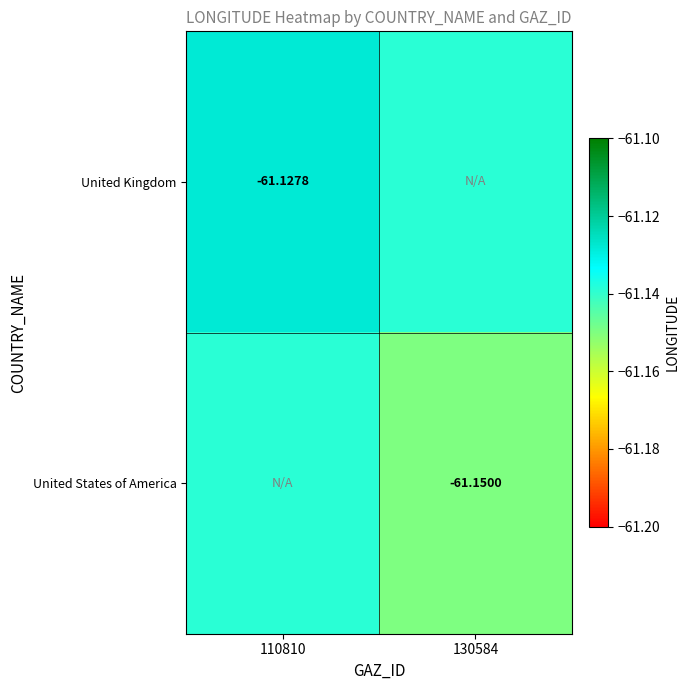

Count the number of categories in the chart.

2